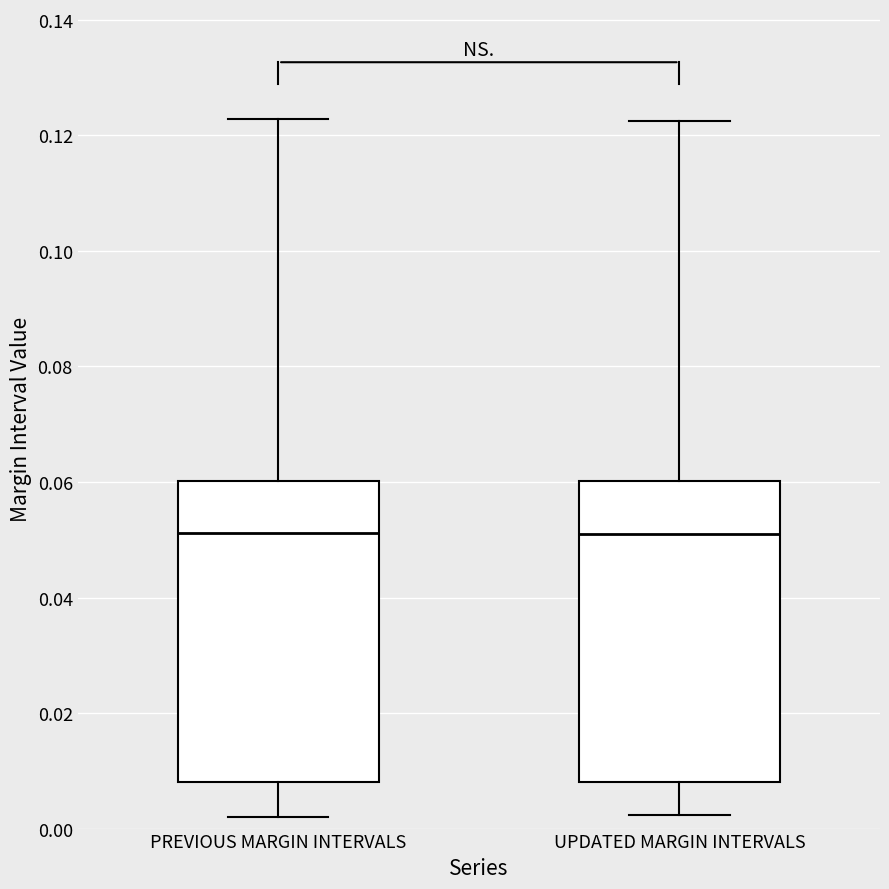

Reading left to right, read every box against the y-axis: the position of its median line, the range the box covers, and the ends of its whiskers. The values are not printed on the chart, so give them approximately, as read against the axis.

PREVIOUS MARGIN INTERVALS: median 0.052, box 0.008 to 0.060, whiskers 0.002 to 0.122
UPDATED MARGIN INTERVALS: median 0.050, box 0.008 to 0.060, whiskers 0.002 to 0.122